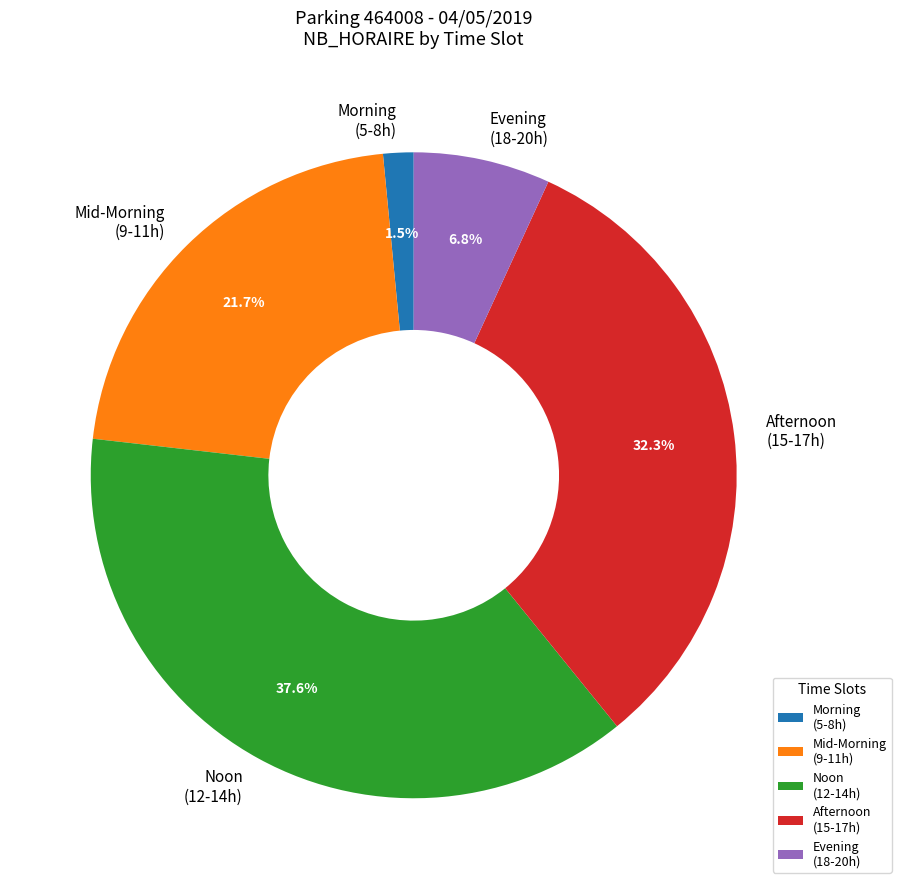

Does any single category account for the majority?

No